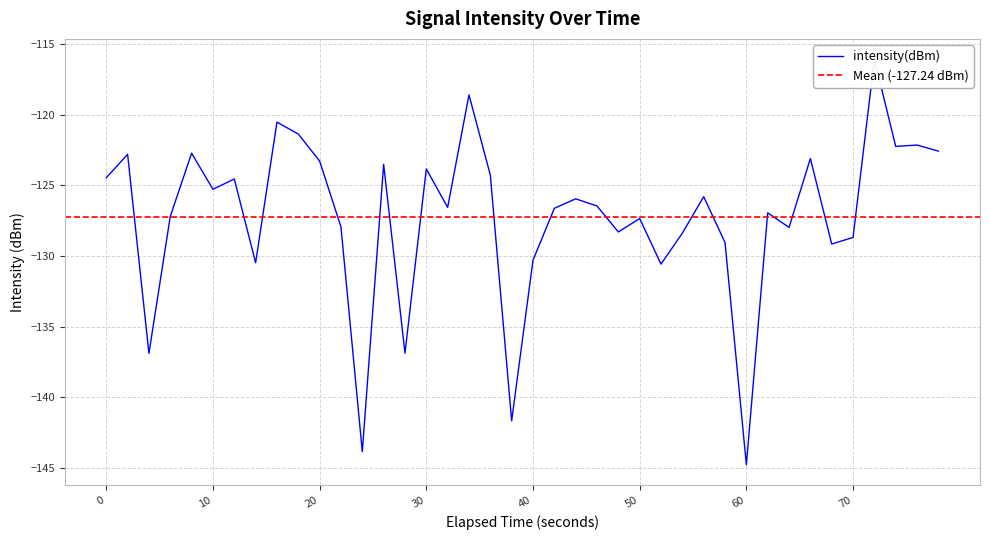

True or false: there are more than 1 points higher than both neighbors.

True